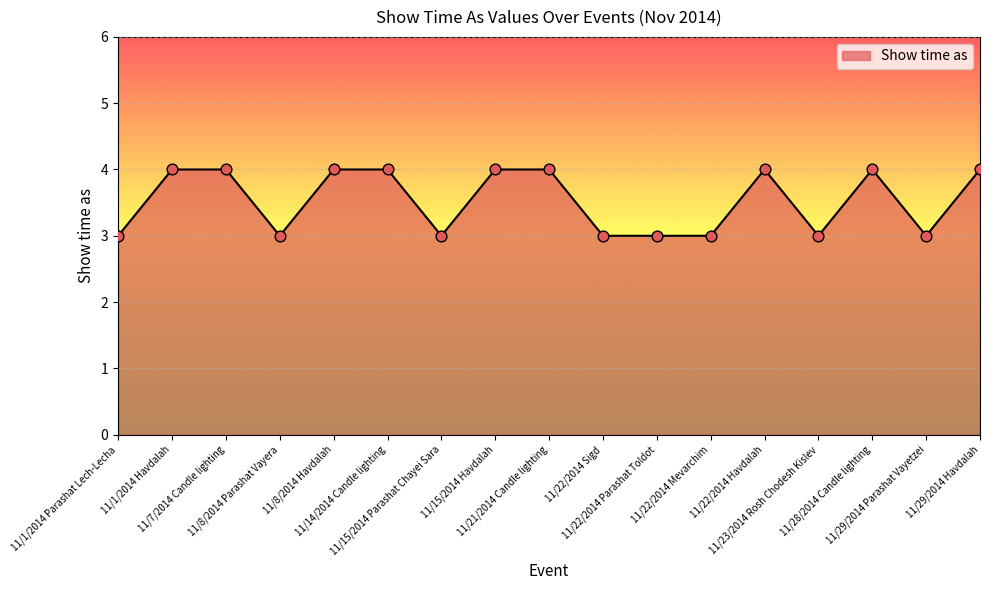

Between 11/21/2014 Candle lighting and 11/23/2014 Rosh Chodesh Kislev, which is larger?

11/21/2014 Candle lighting